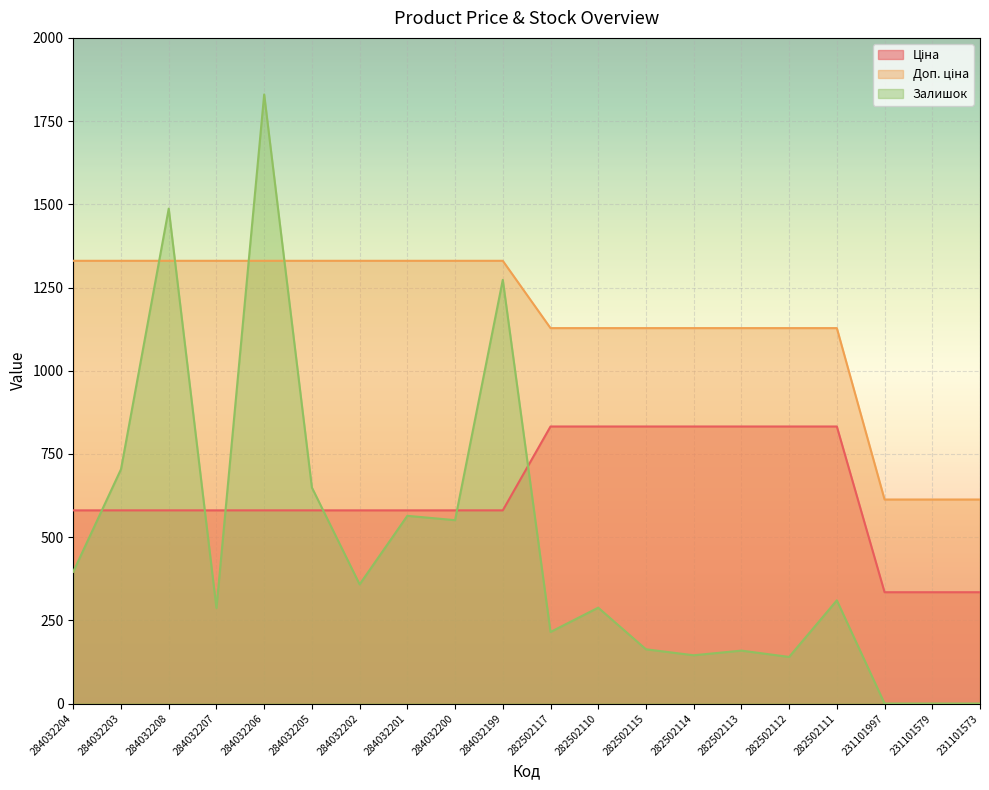

Where is the first local minimum for Залишок?

284032207